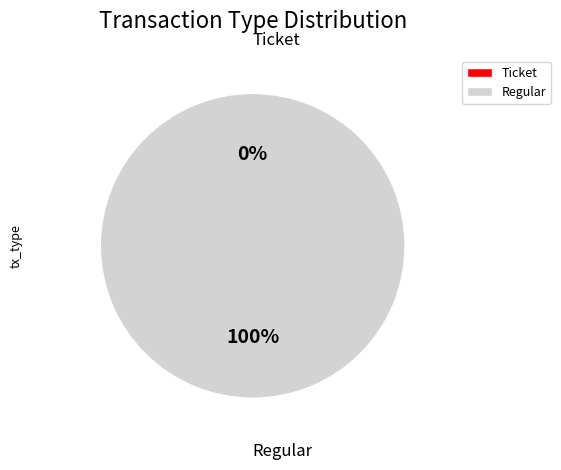

The Ticket slice represents 11% of the pie. True or false?

False